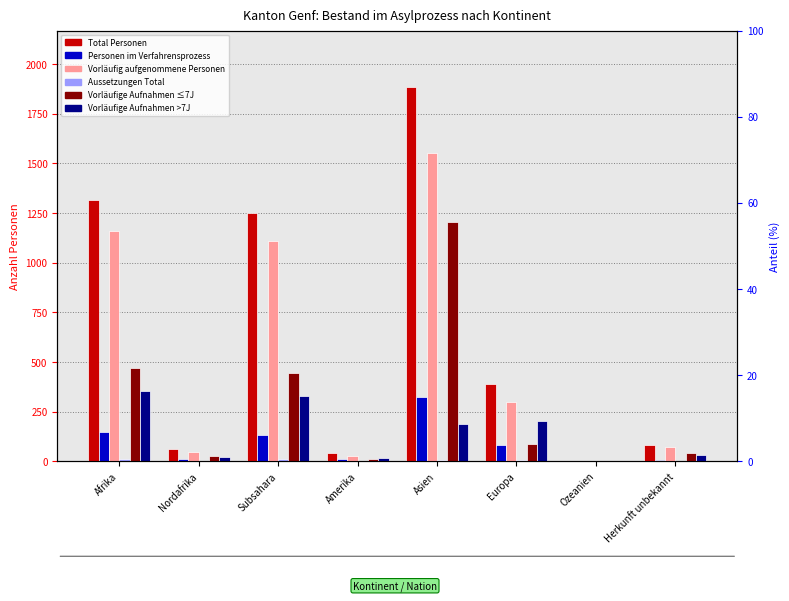

At which category is the sum across all series the highest?

Asien